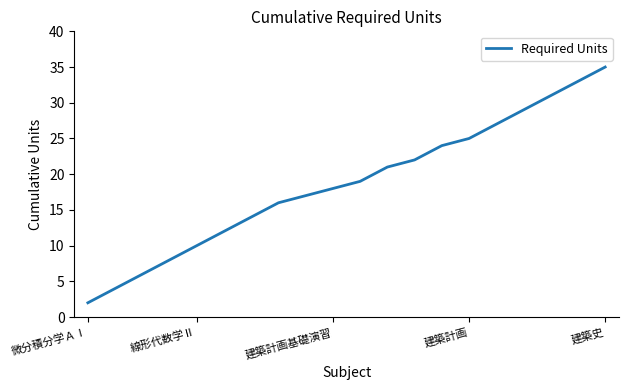

What is the minimum value shown in the chart?

2